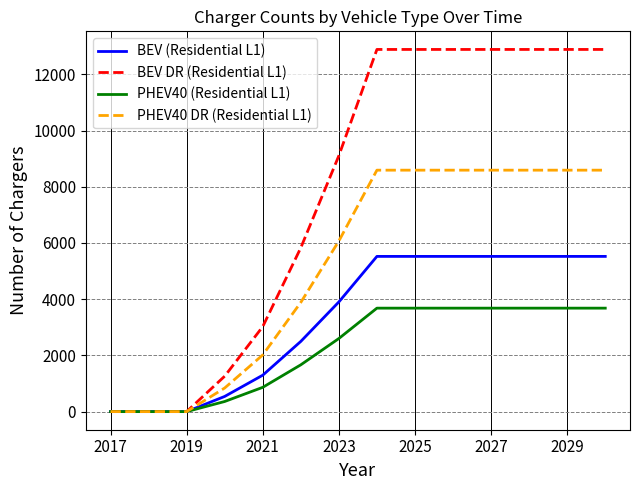

Which series has the largest range (max minus min)?

BEV DR (Residential L1)